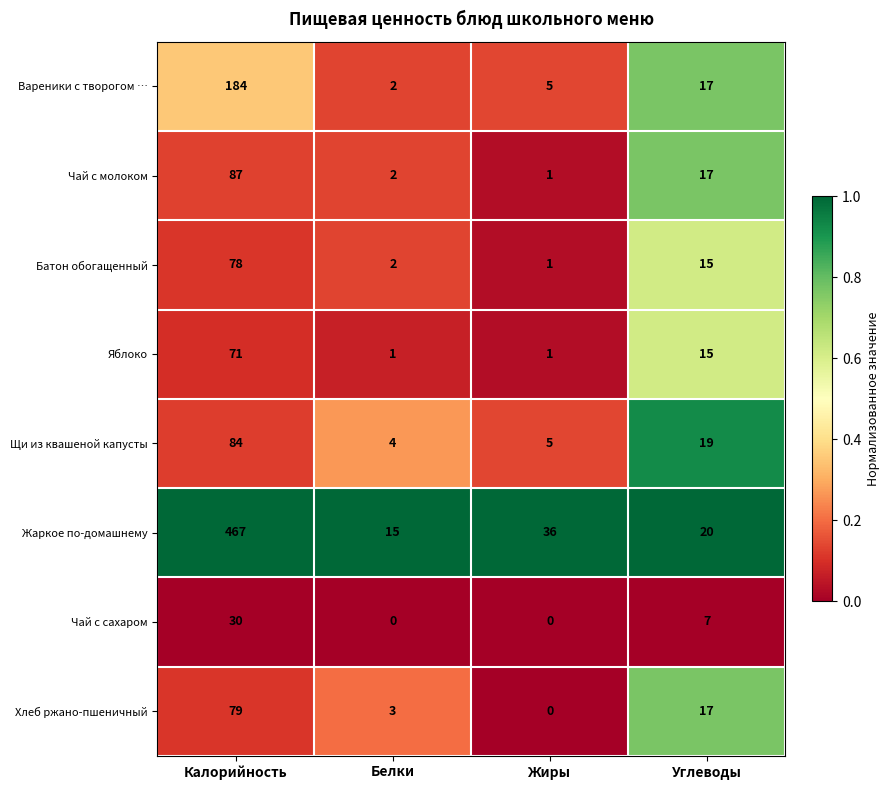

What is the spread (max minus min) of values at Углеводы?

13